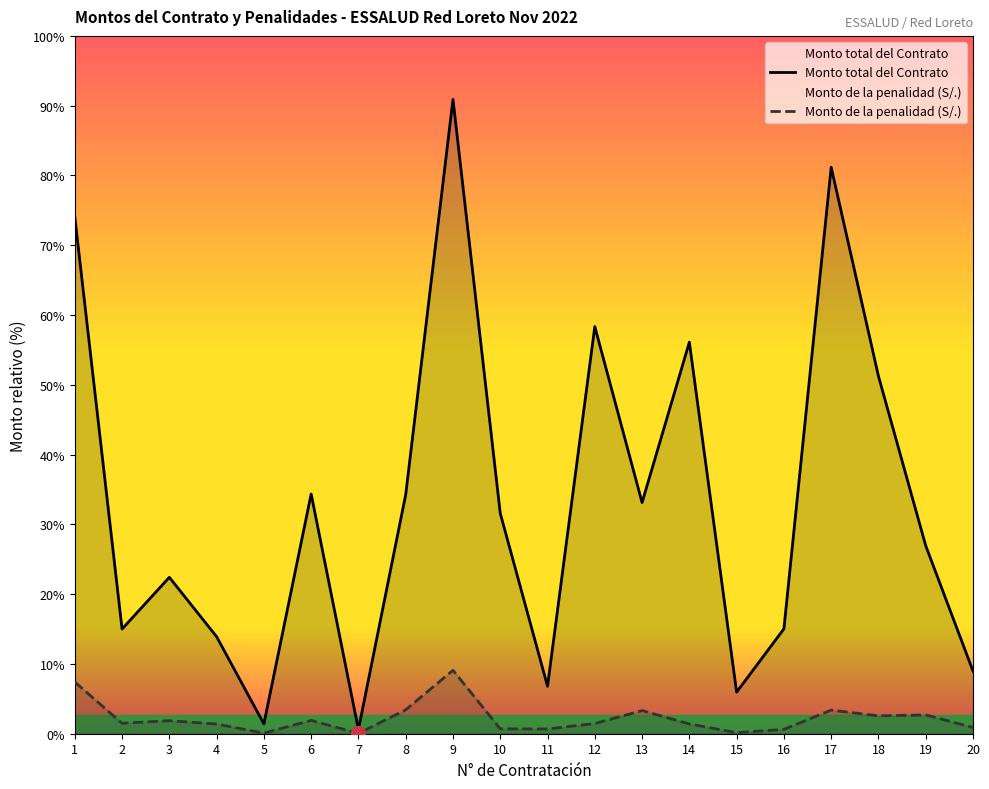

What are all the series names shown in the legend?

Monto total del Contrato, Monto de la penalidad (S/.)